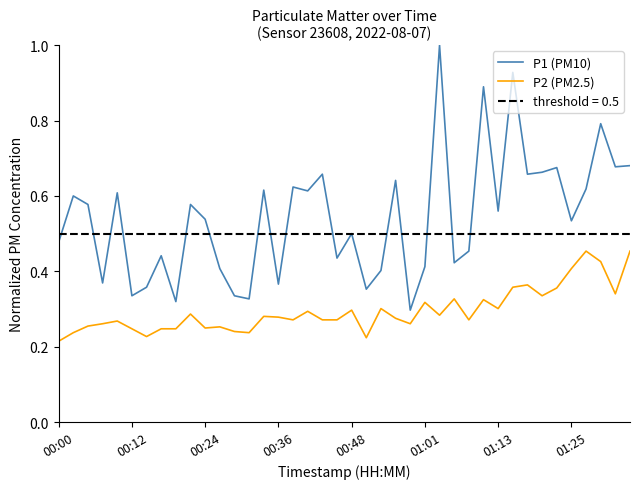

In P2 (PM2.5), how many points are lower than both neighbors (excluding endpoints)?

11